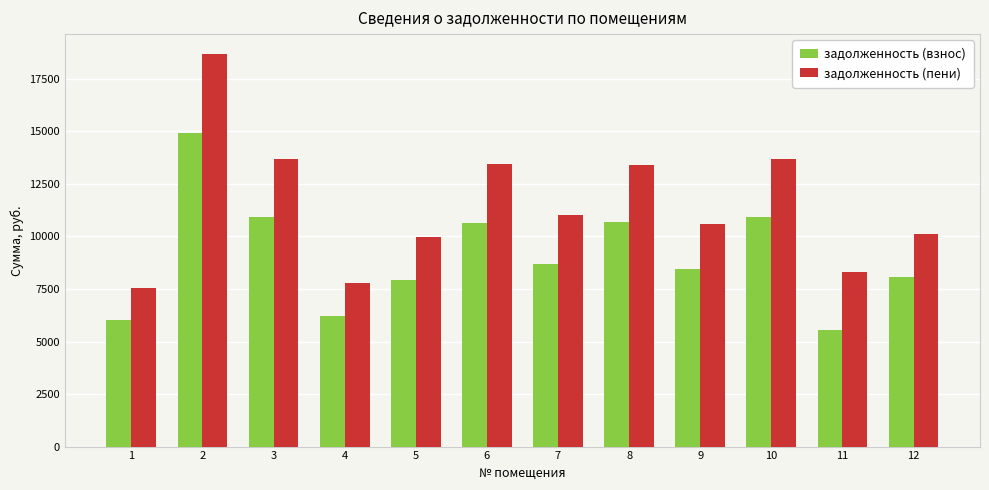

Count the number of categories in the chart.

12